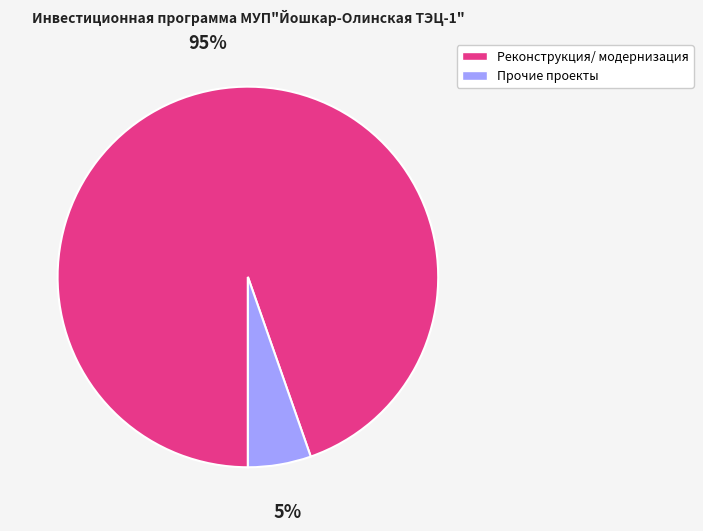

How many segments does this pie chart have?

2